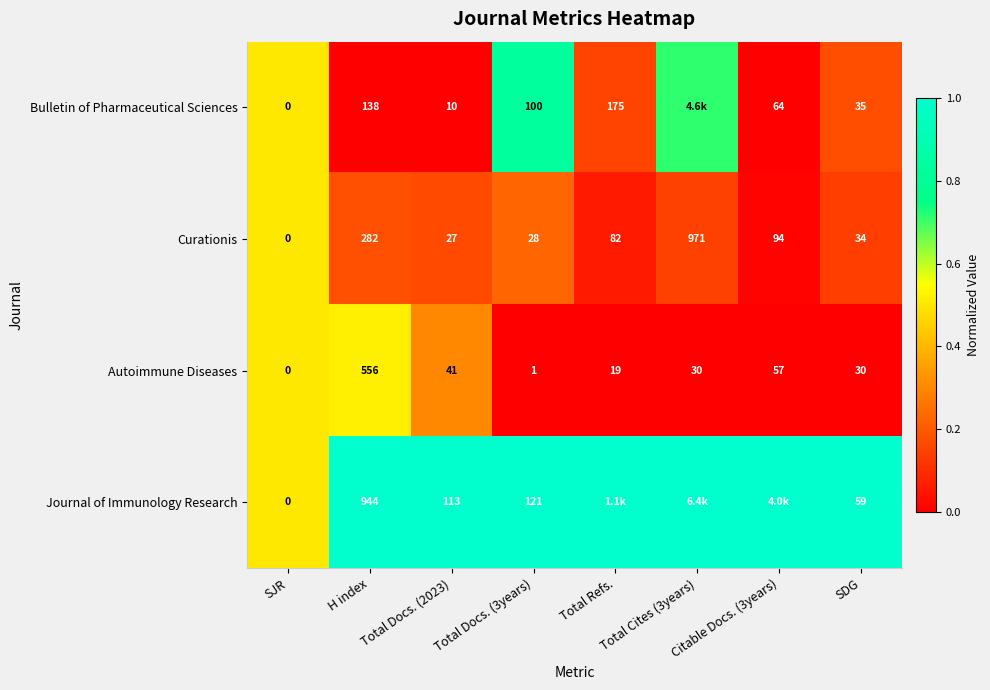

Is the value of Bulletin of Pharmaceutical Sciences at H index greater than the value of Curationis at Total Docs. (2023)?

Yes